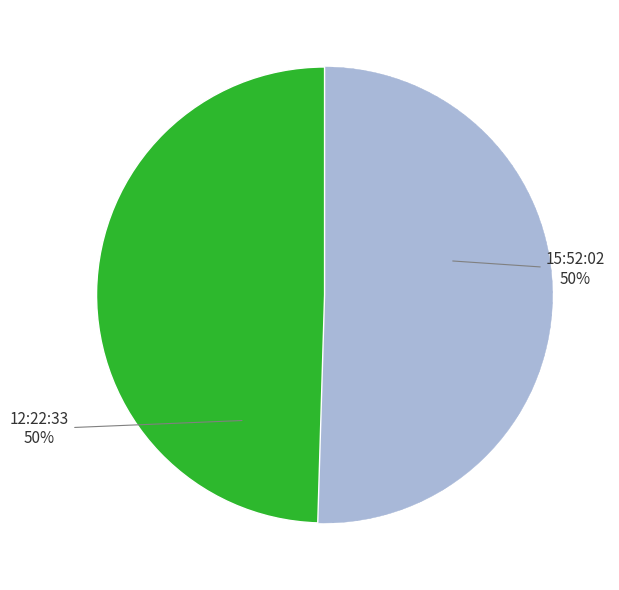

What is the ratio of the value at 15:52:02 to the value at 12:22:33?

1.0